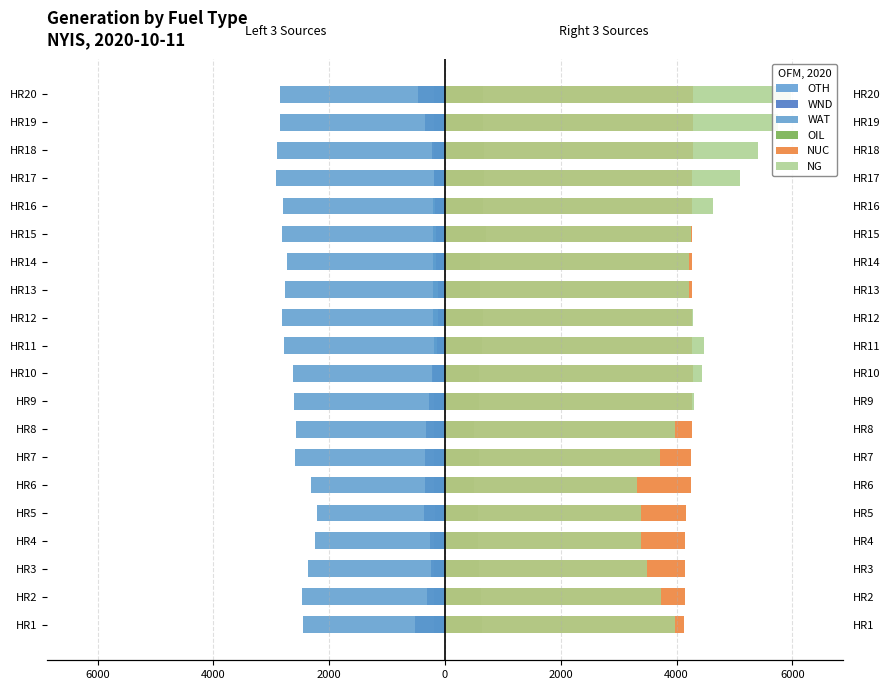

At how many categories does at least one series exceed -243?

20